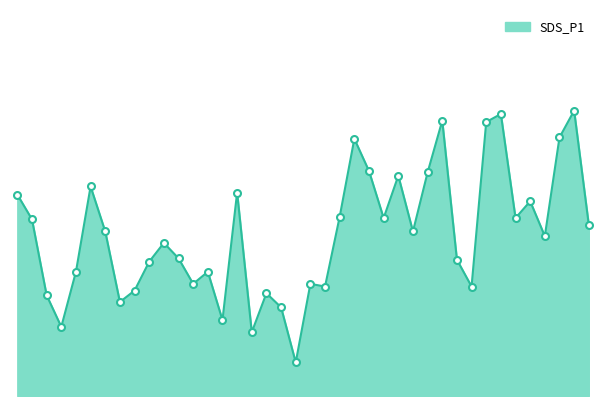

What is the label of the 36th point from the left?

35